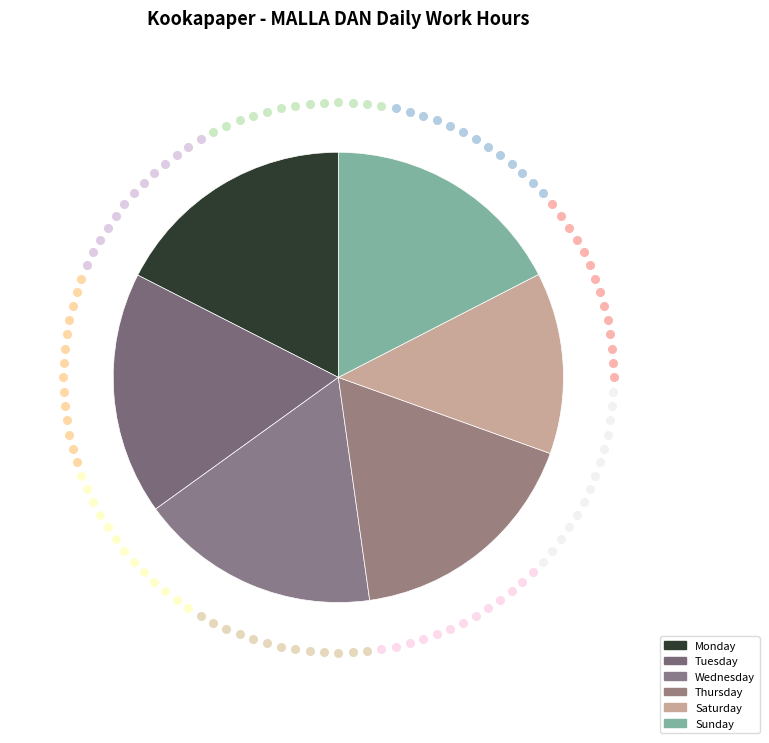

How many slices are in this pie chart?

6